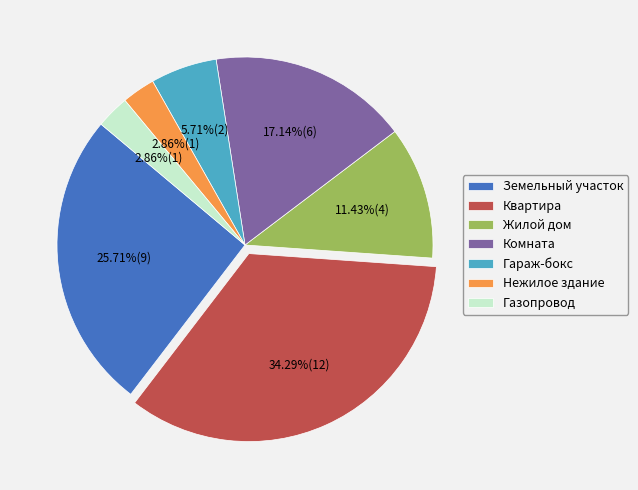

Does any single category account for the majority?

No